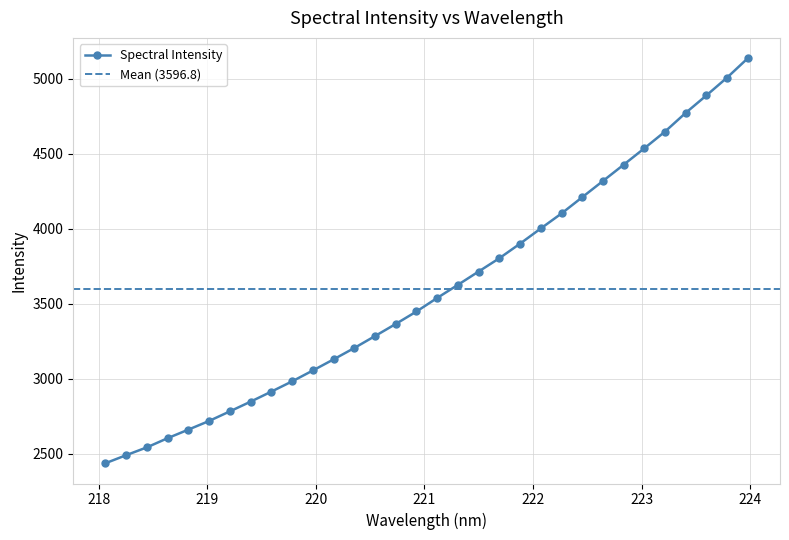

How many data points are above 3538?

16